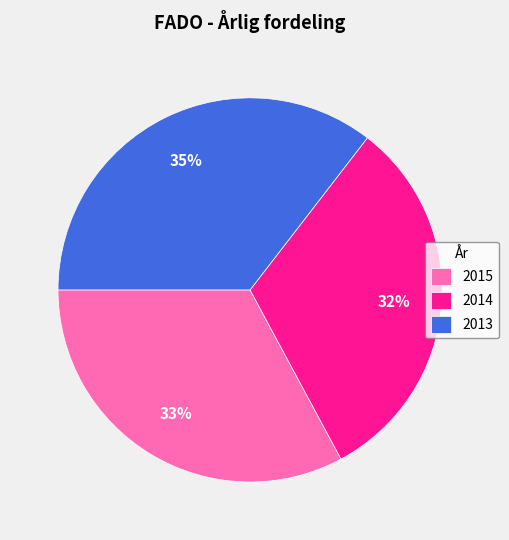

Is it true that 2013 is 35% of the pie?

True